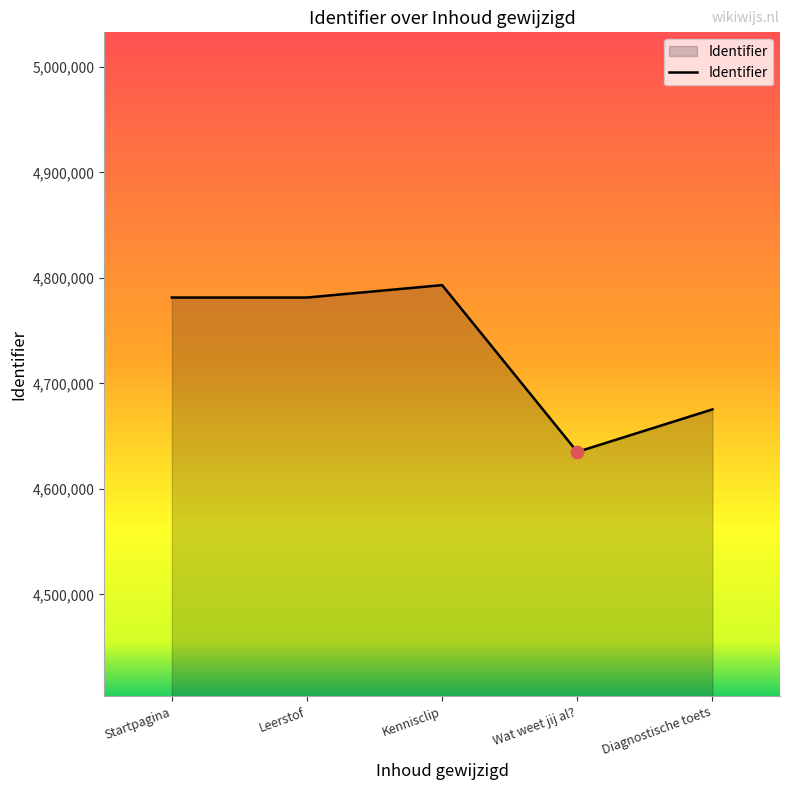

Approximately how many times larger is the value at Wat weet jij al? compared to Diagnostische toets?

1.0